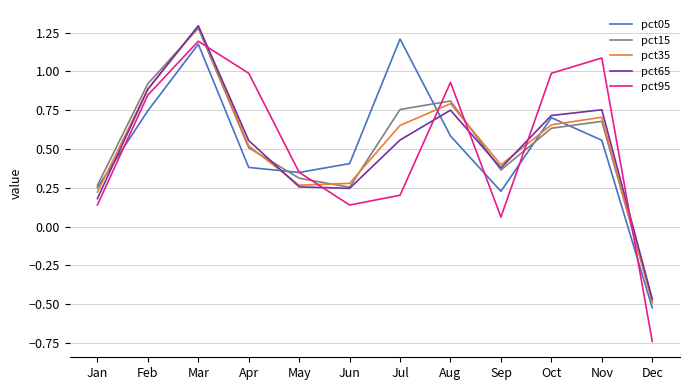

At which category does pct05 reach its first local peak?

Mar